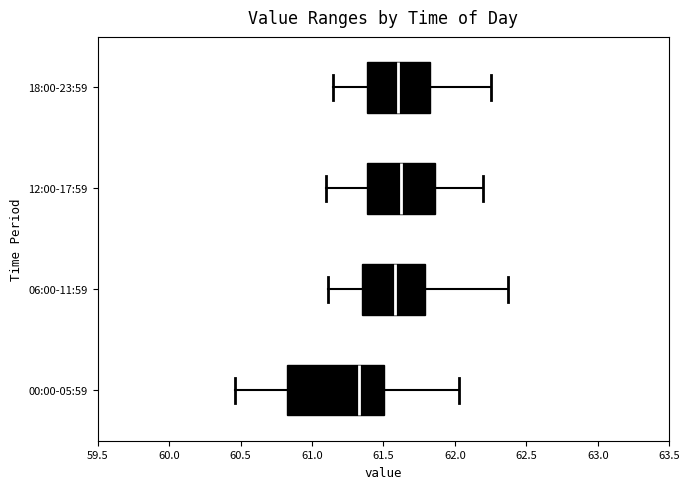

Comparing the boxes themselves (not the whiskers), which one is the widest?

00:00-05:59